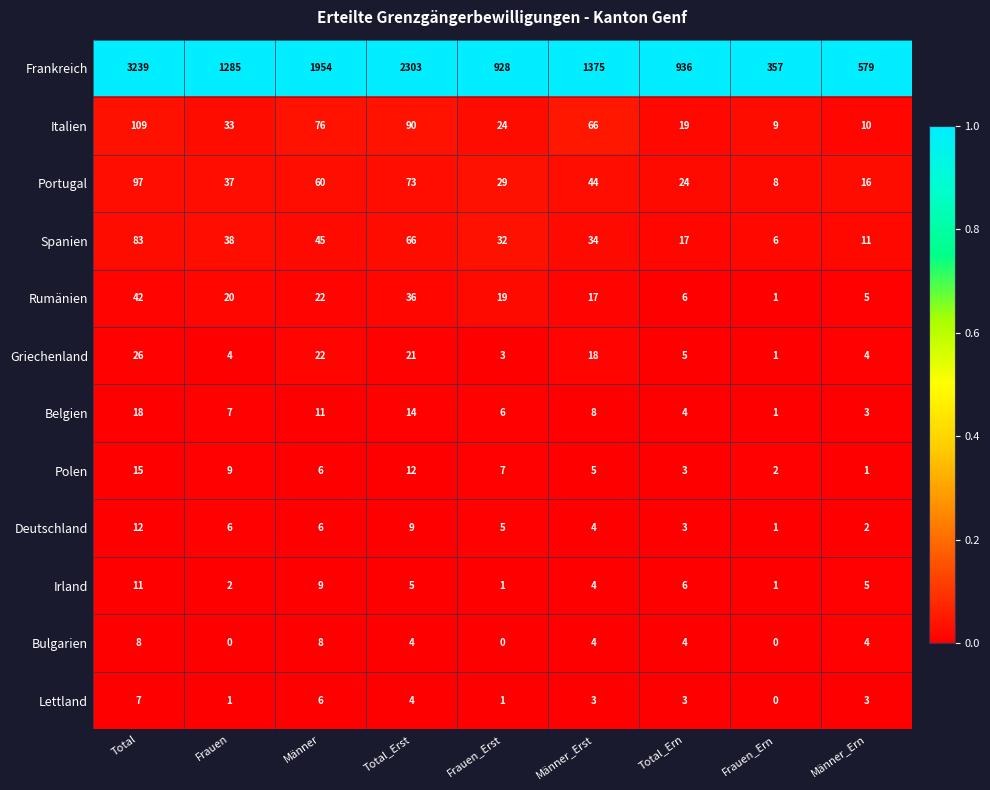

At which category is the sum across all series the highest?

Total